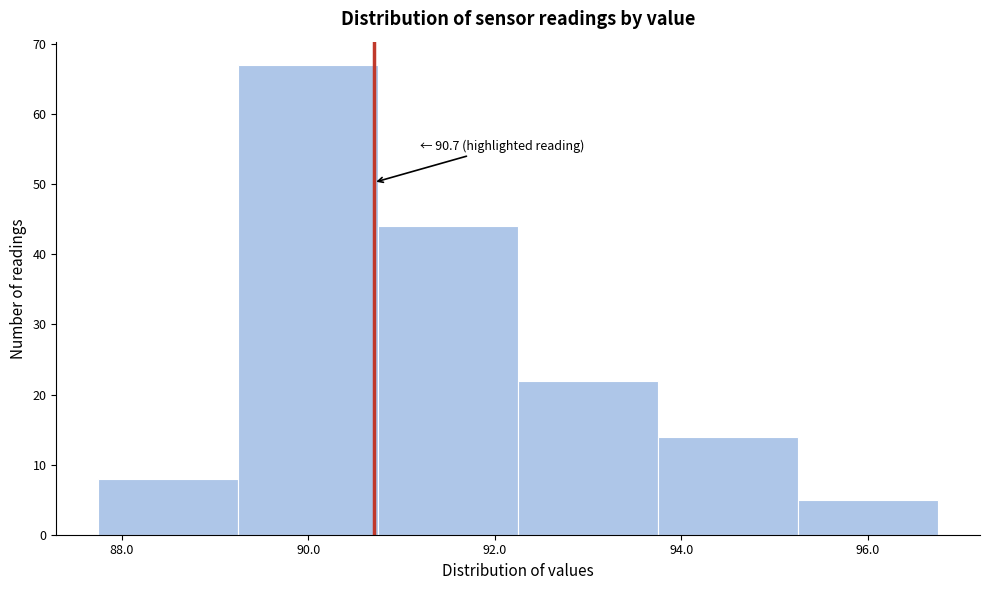

Which range on the x-axis has the tallest bar?

89.25 to 90.75